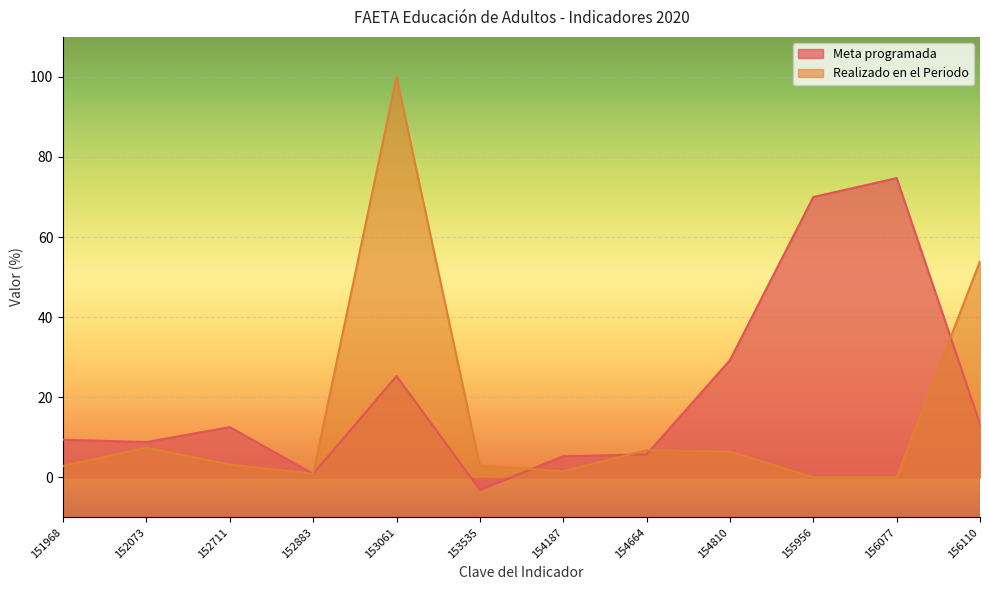

At which category is the sum across all series the highest?

153061